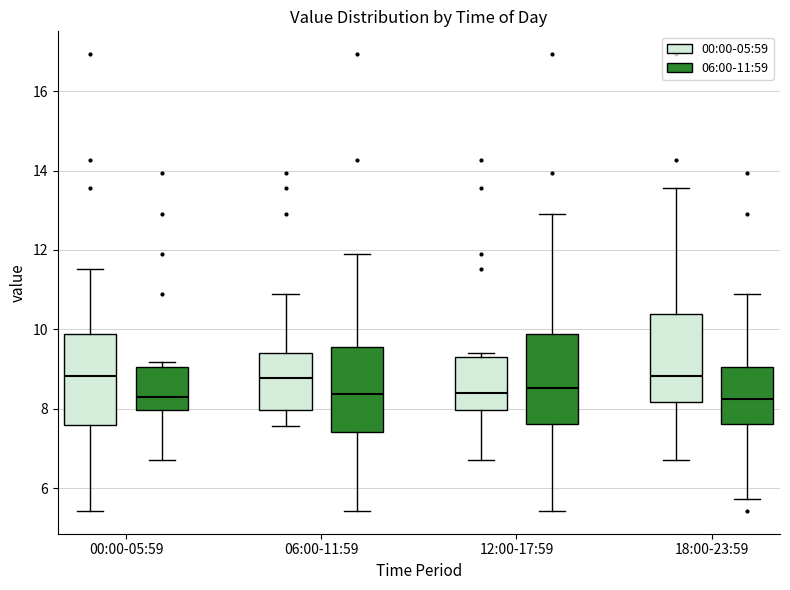

Where does the lower whisker of the box for 00:00-05:59 (00:00-05:59) end on the y-axis? The values are not printed on the chart, so give them approximately, as read against the axis.

5.4